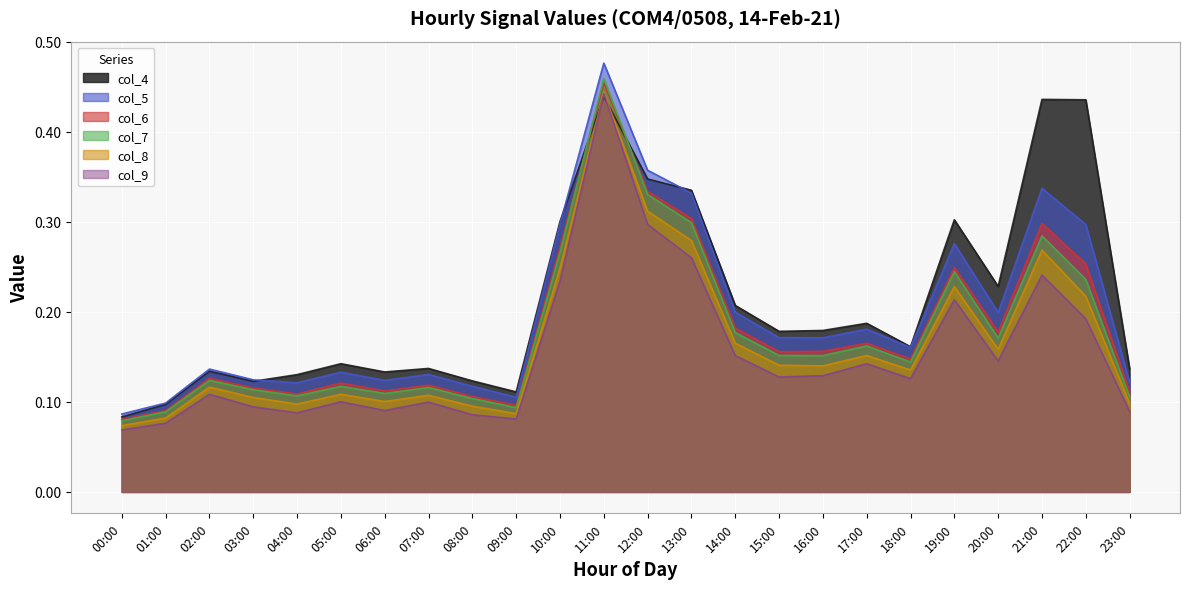

Does the chart display data point markers on the line(s)?

No